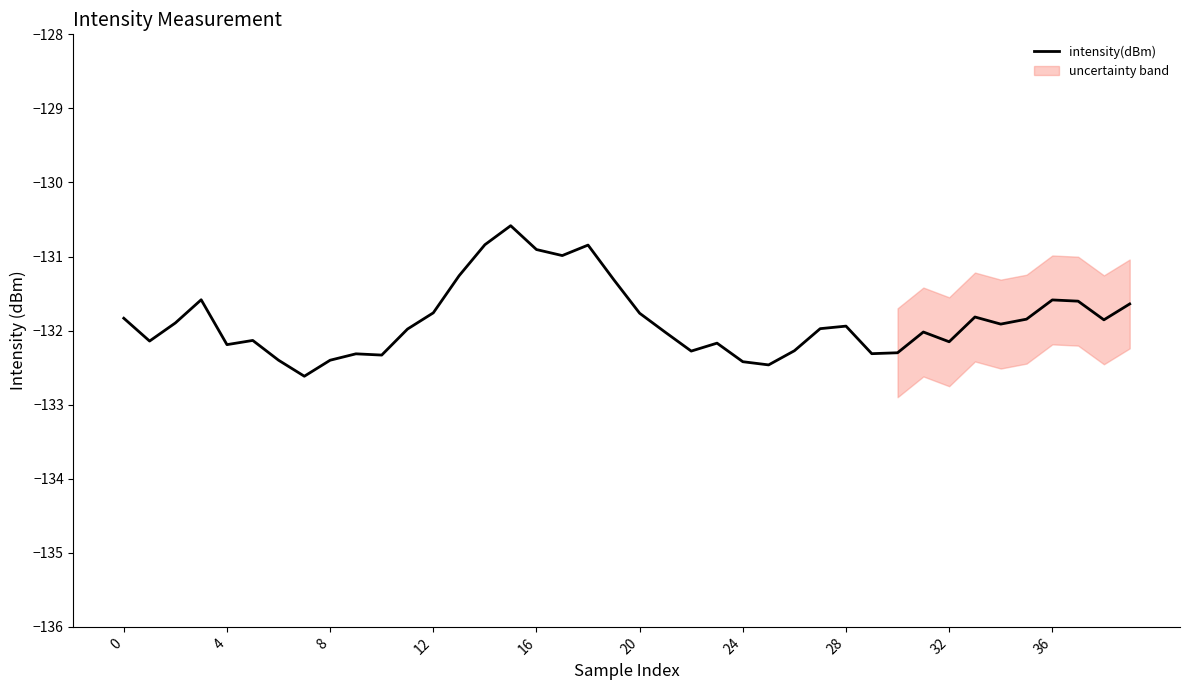

What is the average value?

-131.9